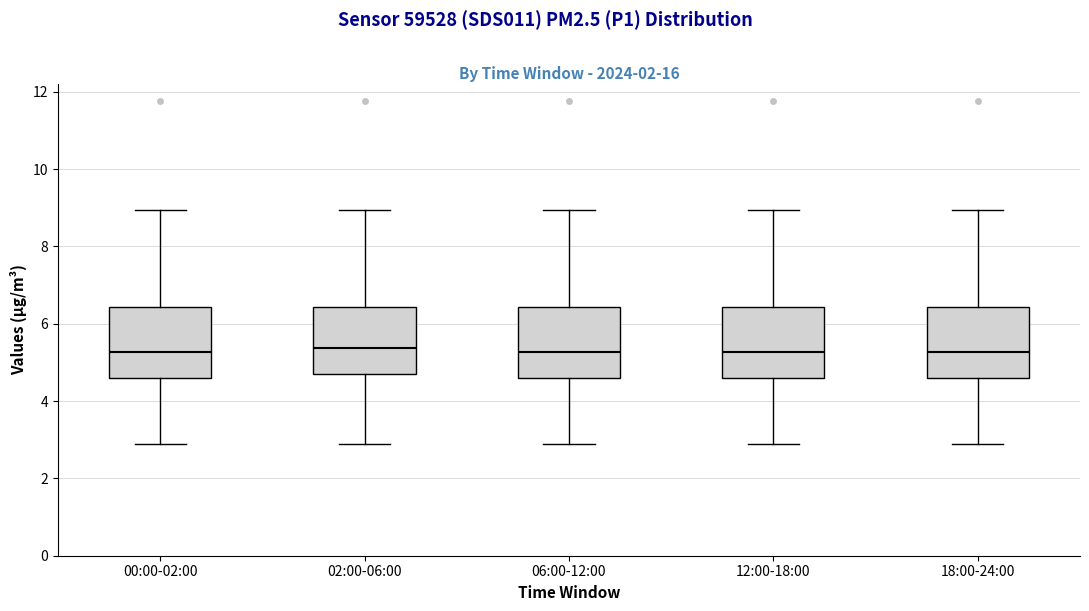

Where does the upper whisker of the box for 00:00-02:00 end on the y-axis? The values are not printed on the chart, so give them approximately, as read against the axis.

9.0